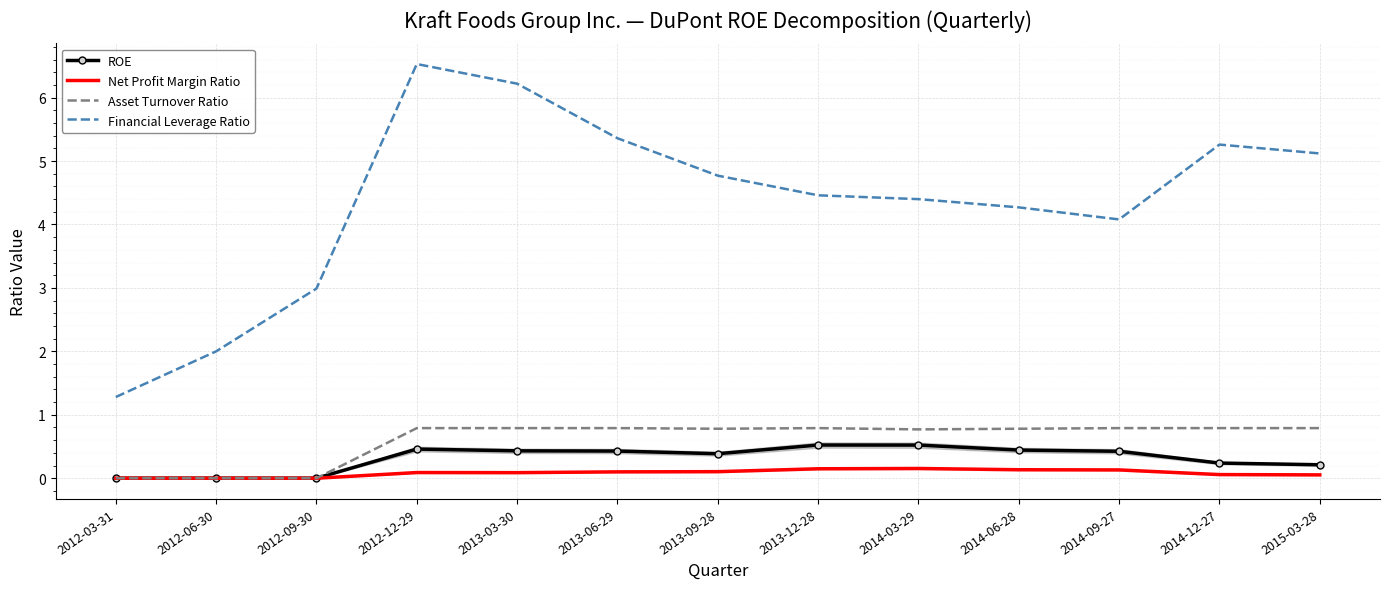

True or false: Financial Leverage Ratio and ROE intersect in this chart.

False